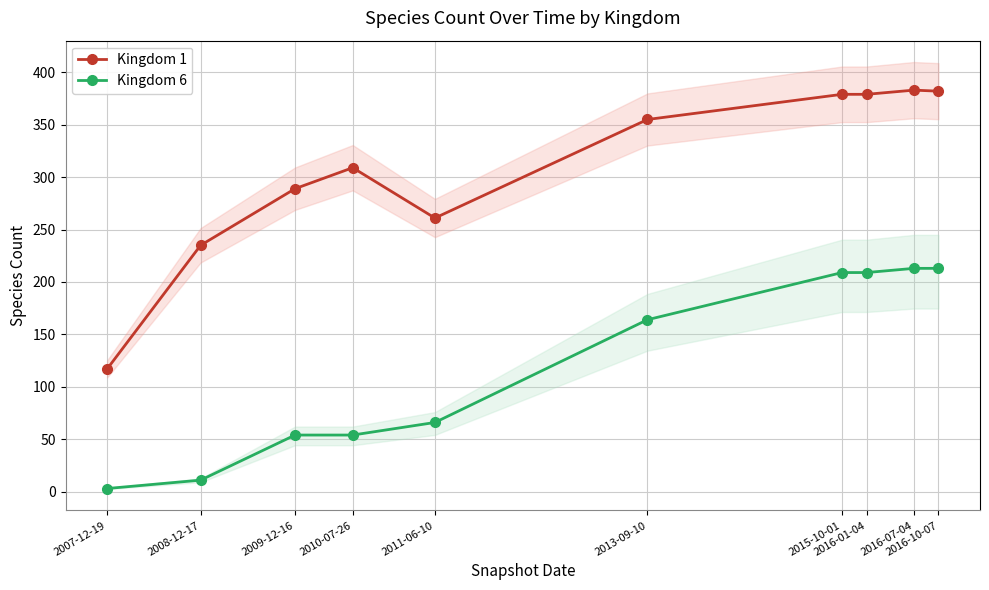

What is the difference between the highest and lowest values at 2010-07-26?

255